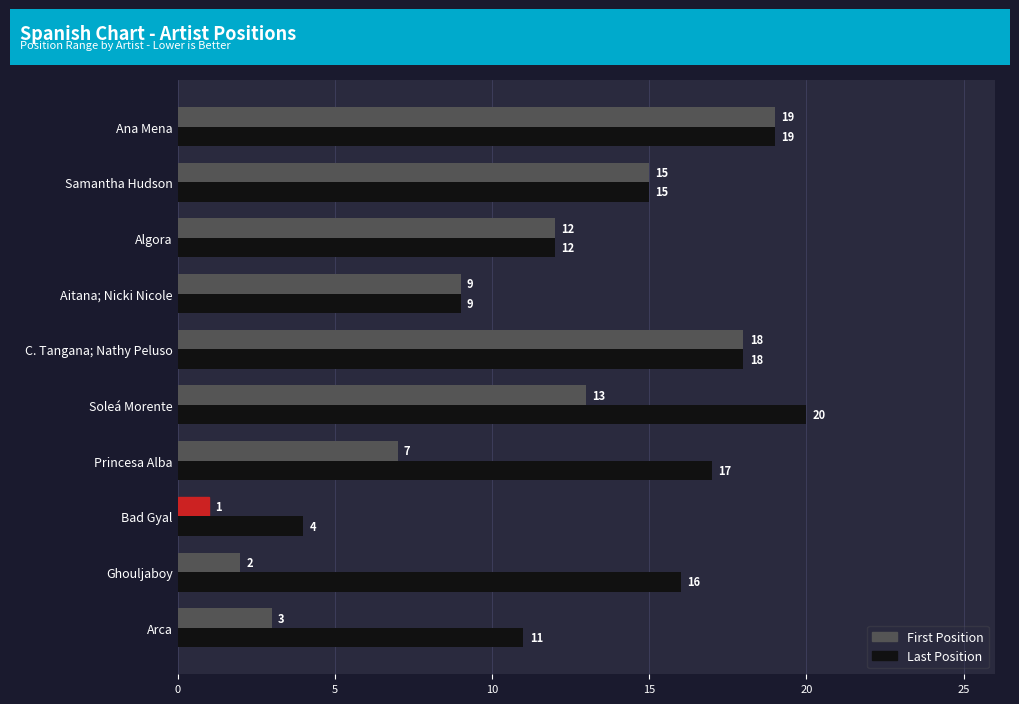

List the series in order of their peak value, highest first.

Last Position, First Position